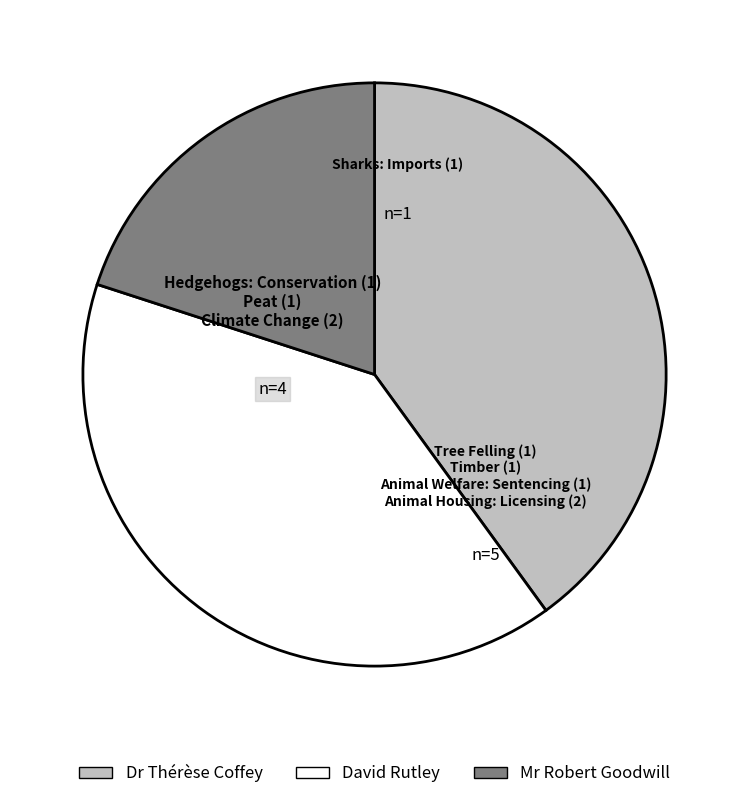

Is there a majority slice in this chart?

No